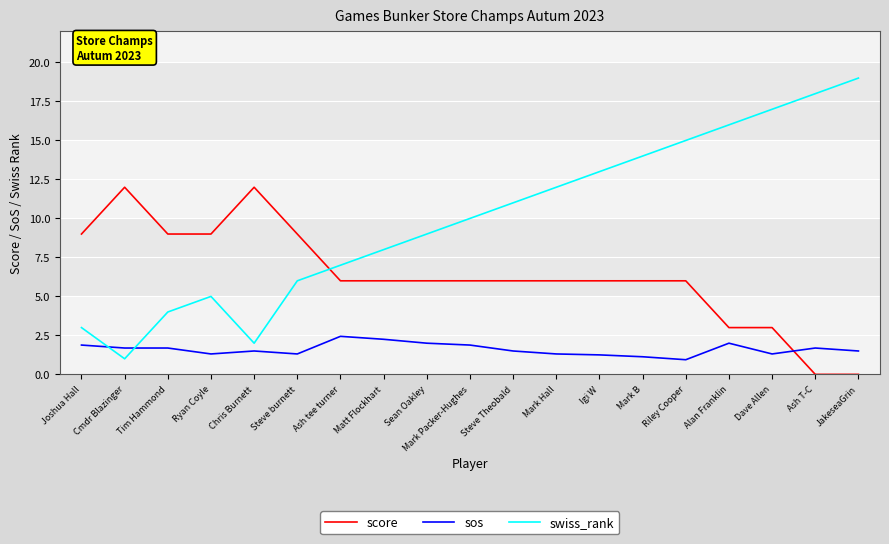

What is the maximum value shown in the chart?

19.0